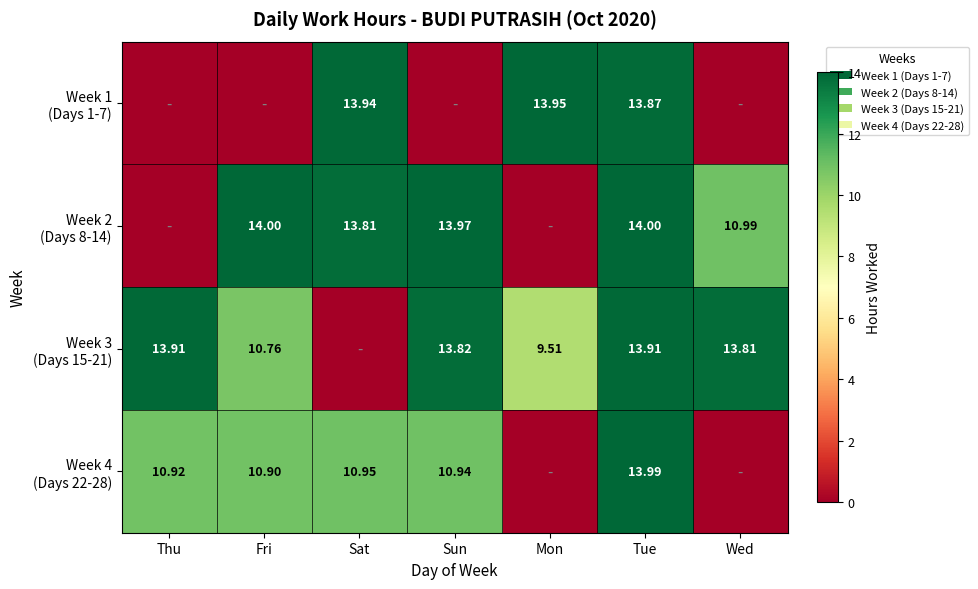

How many distinct data groups are displayed?

4